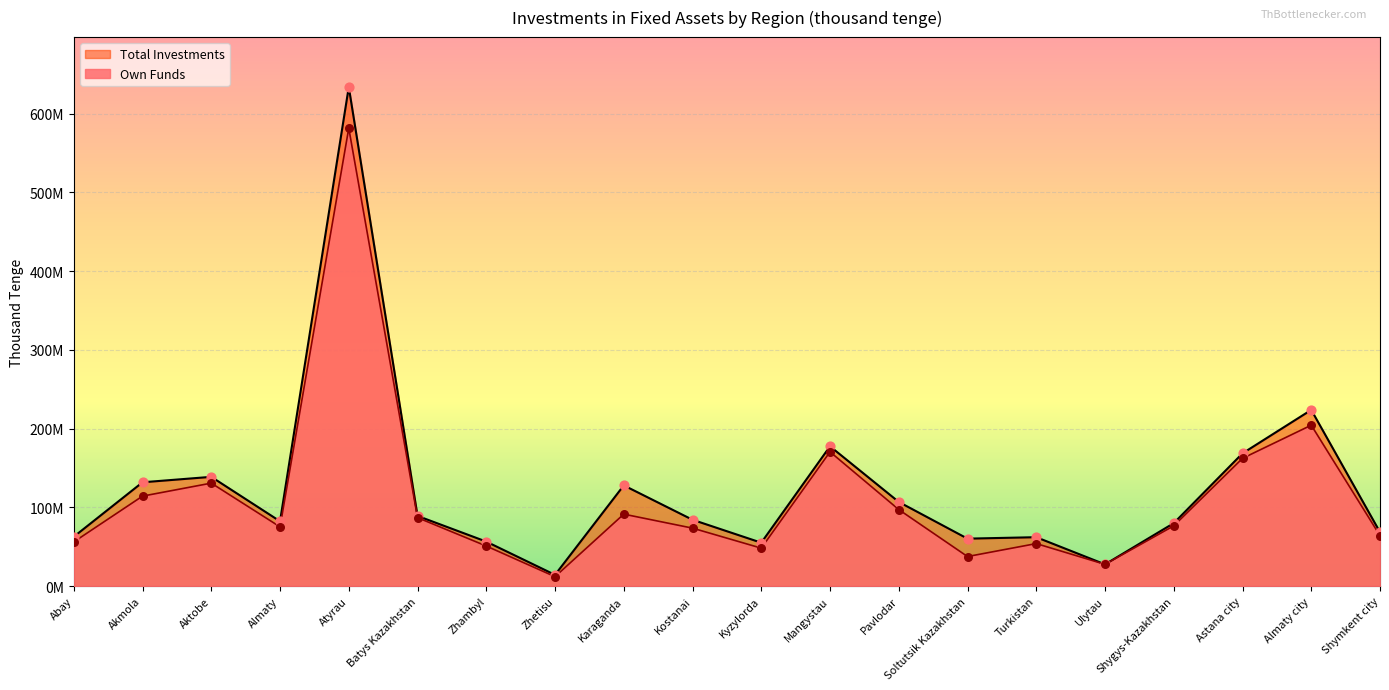

Which series has the largest total across all categories?

Total Investments